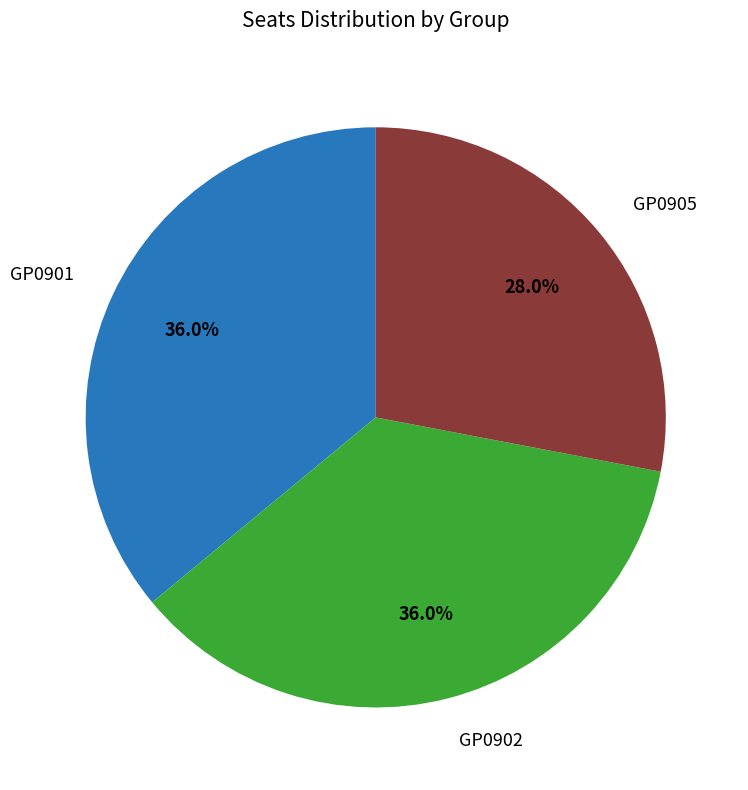

Is GP0905 the majority of the pie?

No